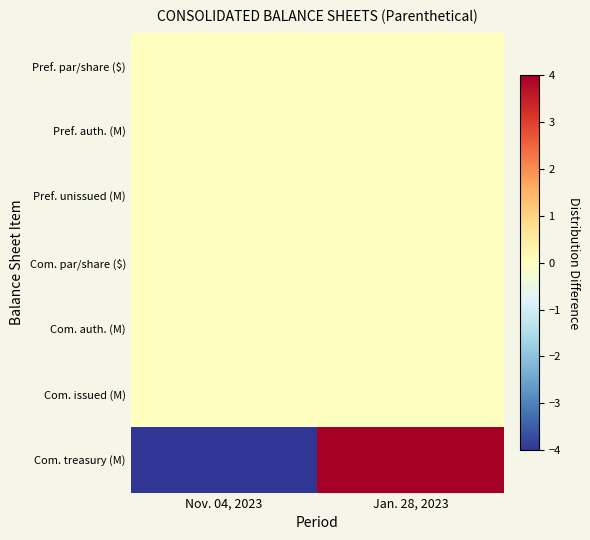

What is the difference between the highest and lowest values at Nov. 04, 2023?

4